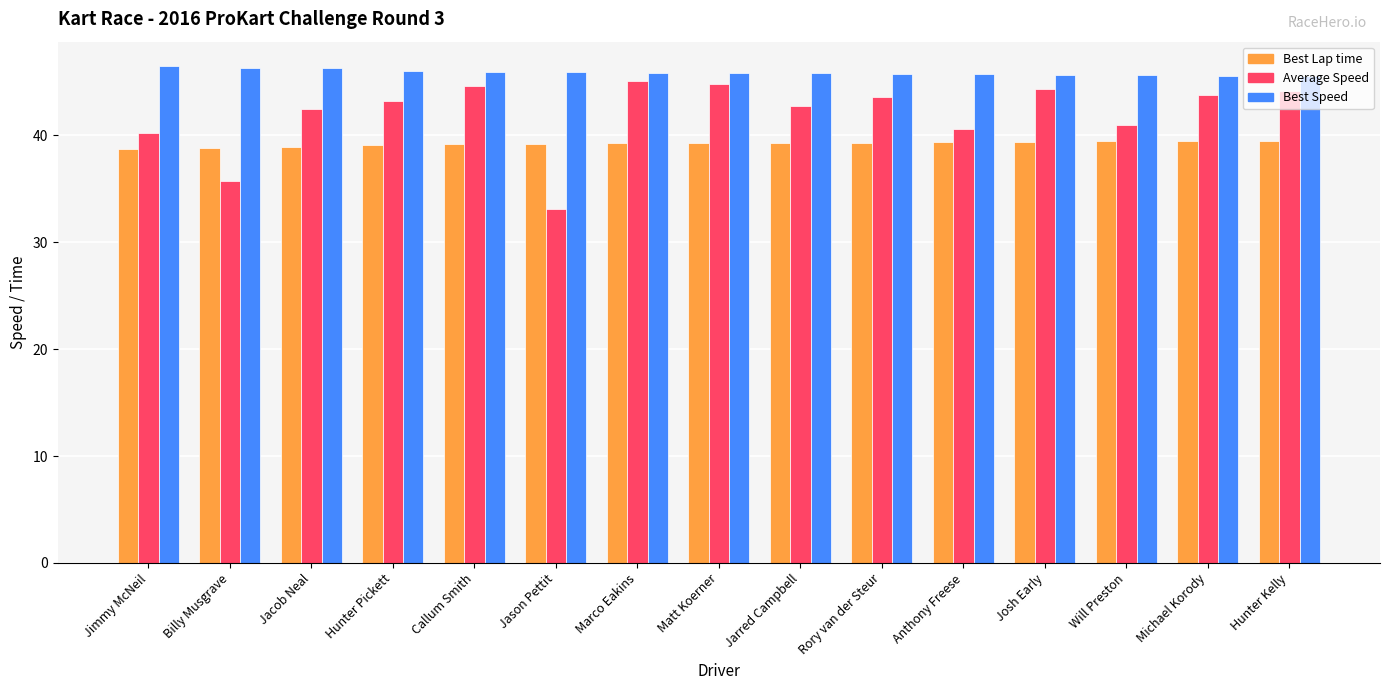

Are the bars grouped side by side (vs. stacked)?

Yes